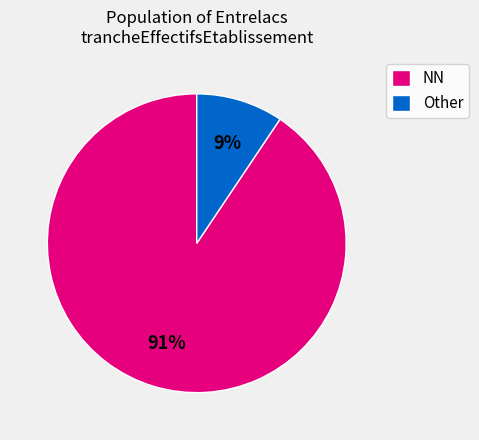

Which slice is the largest?

NN